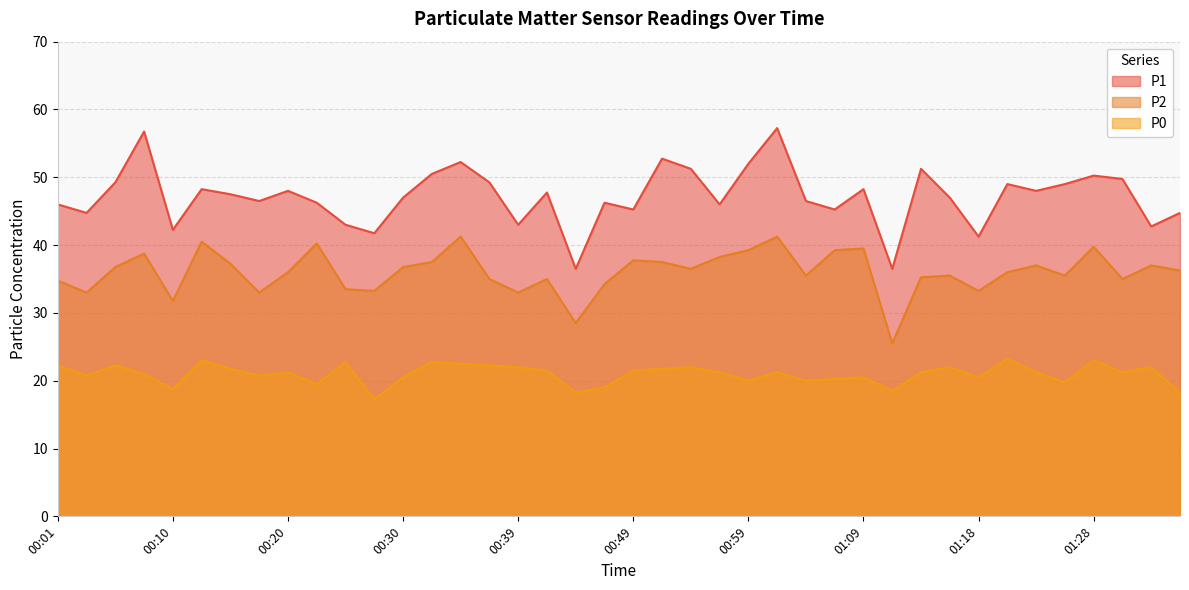

Reading left to right, transcribe all the data shown in this chart.

P1: 00:01=46.0	00:03=44.8	00:06=49.2	00:08=56.8	00:10=42.2	00:13=48.2	00:15=47.5	00:18=46.5	00:20=48.0	00:22=46.2	00:25=43.0	00:27=41.8	00:30=47.0	00:32=50.5	00:35=52.2	00:37=49.2	00:39=43.0	00:42=47.8	00:44=36.5	00:47=46.2	00:49=45.2	00:52=52.8	00:54=51.2	00:56=46.0	00:59=52.0	01:01=57.2	01:04=46.5	01:06=45.2	01:09=48.2	01:11=36.5	01:13=51.2	01:16=47.0	01:18=41.2	01:21=49.0	01:23=48.0	01:26=49.0	01:28=50.2	01:30=49.8	01:33=42.8	01:35=44.8
P2: 00:01=34.8	00:03=33.0	00:06=36.8	00:08=38.8	00:10=31.8	00:13=40.5	00:15=37.2	00:18=33.0	00:20=36.0	00:22=40.2	00:25=33.5	00:27=33.2	00:30=36.8	00:32=37.5	00:35=41.2	00:37=35.0	00:39=33.0	00:42=35.0	00:44=28.5	00:47=34.2	00:49=37.8	00:52=37.5	00:54=36.5	00:56=38.2	00:59=39.2	01:01=41.2	01:04=35.5	01:06=39.2	01:09=39.5	01:11=25.5	01:13=35.2	01:16=35.5	01:18=33.2	01:21=36.0	01:23=37.0	01:26=35.5	01:28=39.8	01:30=35.0	01:33=37.0	01:35=36.2
P0: 00:01=22.2	00:03=20.8	00:06=22.2	00:08=21.0	00:10=18.8	00:13=23.0	00:15=21.8	00:18=20.8	00:20=21.2	00:22=19.5	00:25=22.8	00:27=17.2	00:30=20.5	00:32=22.8	00:35=22.5	00:37=22.2	00:39=22.0	00:42=21.5	00:44=18.2	00:47=19.0	00:49=21.5	00:52=21.8	00:54=22.0	00:56=21.2	00:59=20.0	01:01=21.2	01:04=20.0	01:06=20.2	01:09=20.5	01:11=18.5	01:13=21.2	01:16=22.0	01:18=20.5	01:21=23.2	01:23=21.2	01:26=19.8	01:28=23.0	01:30=21.2	01:33=22.0	01:35=18.2